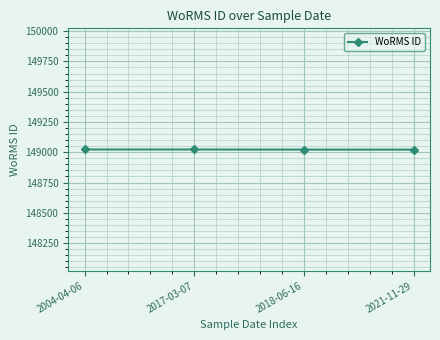

True or false: there are more than 2 points higher than both neighbors.

False